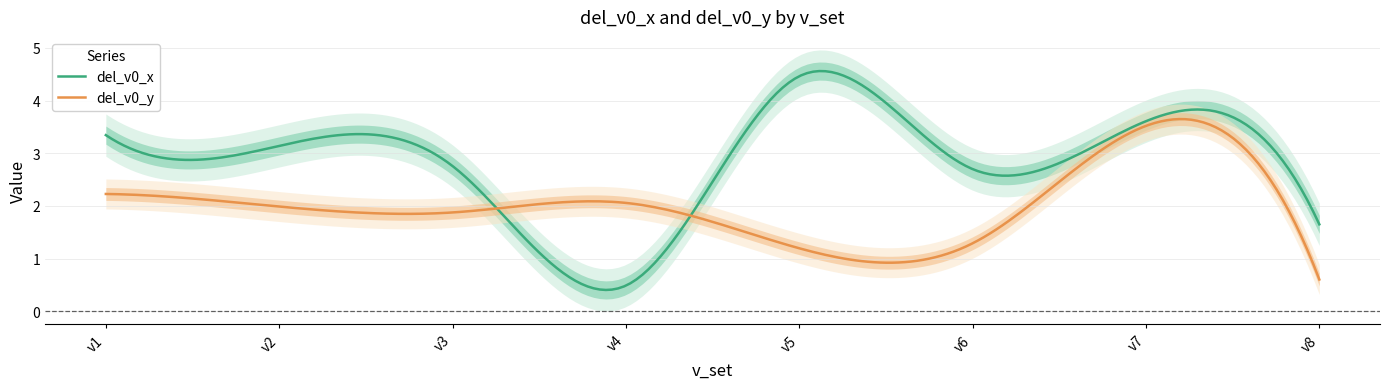

Which category has the highest value across all series?

v5